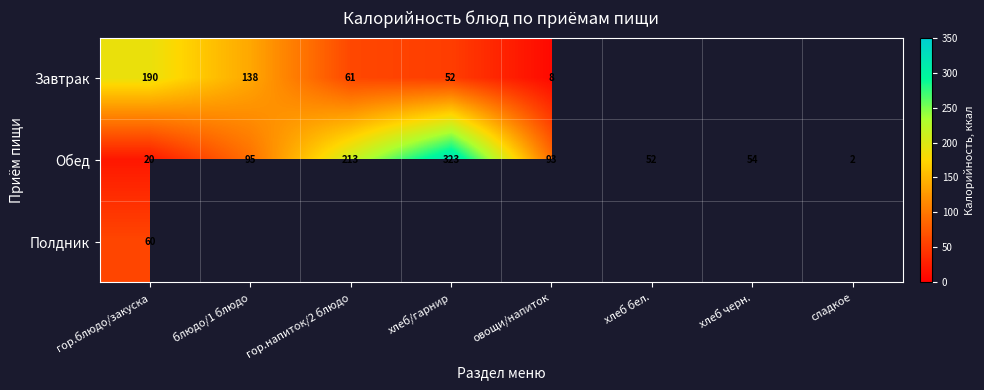

List the labels in order of Обед value, smallest first.

сладкое, гор.блюдо/закуска, хлеб бел., хлеб черн., овощи/напиток, блюдо/1 блюдо, гор.напиток/2 блюдо, хлеб/гарнир